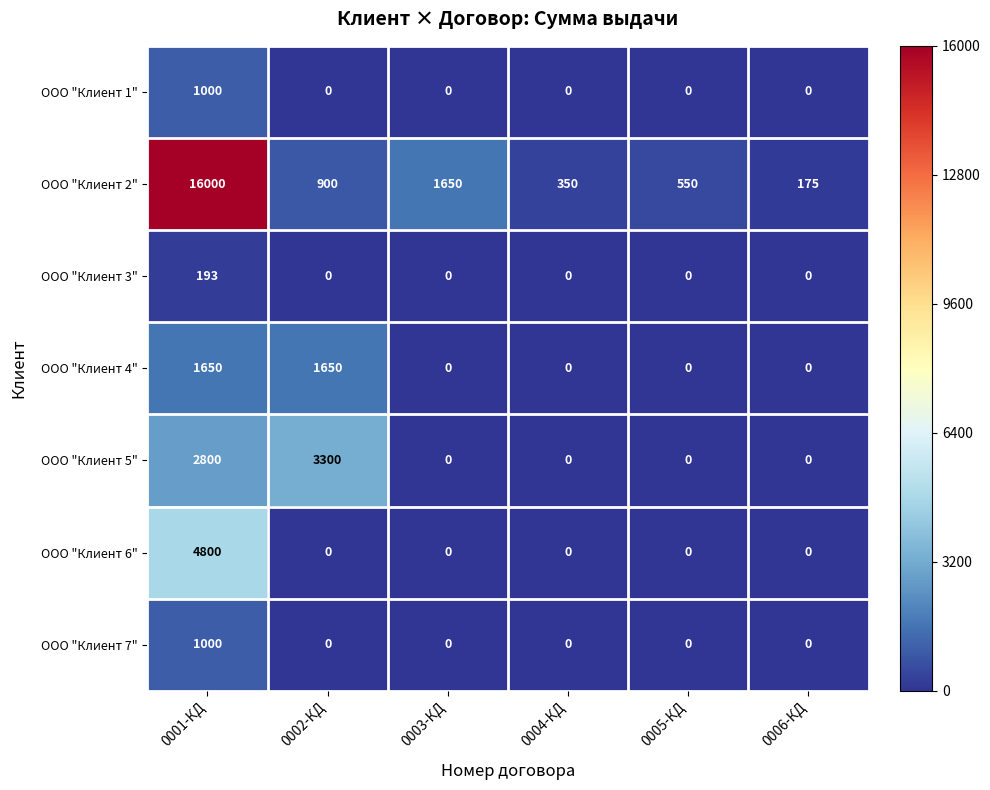

List the labels in order of ООО "Клиент 2" value, largest first.

0001-КД, 0003-КД, 0002-КД, 0005-КД, 0004-КД, 0006-КД